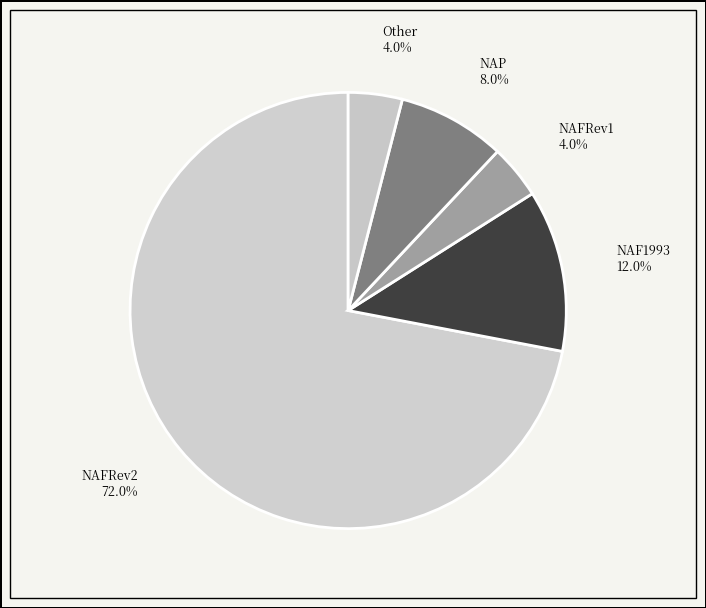

Is there any slice that represents more than half of the pie?

Yes